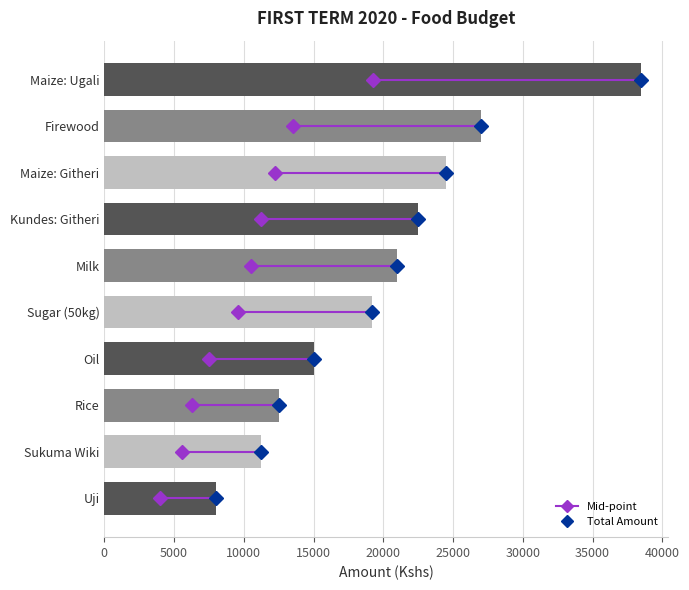

Reading top to bottom, list all the values displayed in this chart.

Maize: Ugali=38500	Firewood=27000	Maize: Githeri=24500	Kundes: Githeri=22500	Milk=21000	Sugar (50kg)=19200	Oil=15000	Rice=12500	Sukuma Wiki=11200	Uji=8000